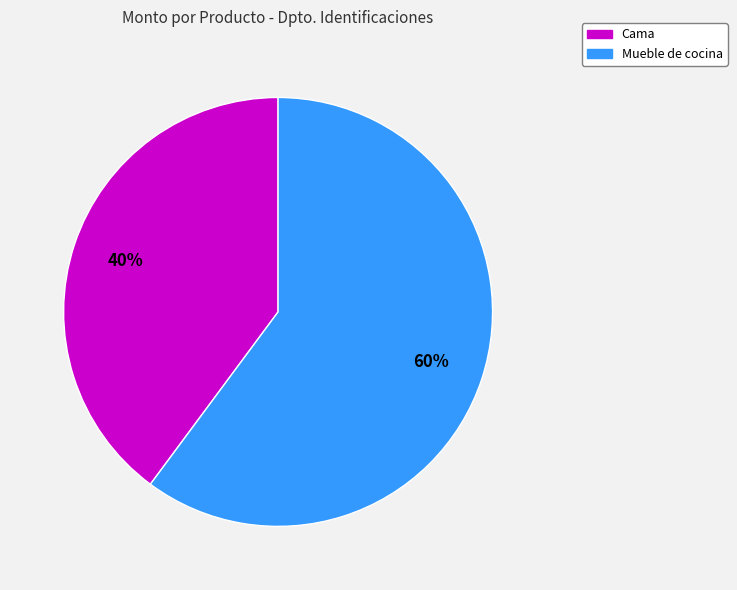

Is Mueble de cocina the majority of the pie?

Yes